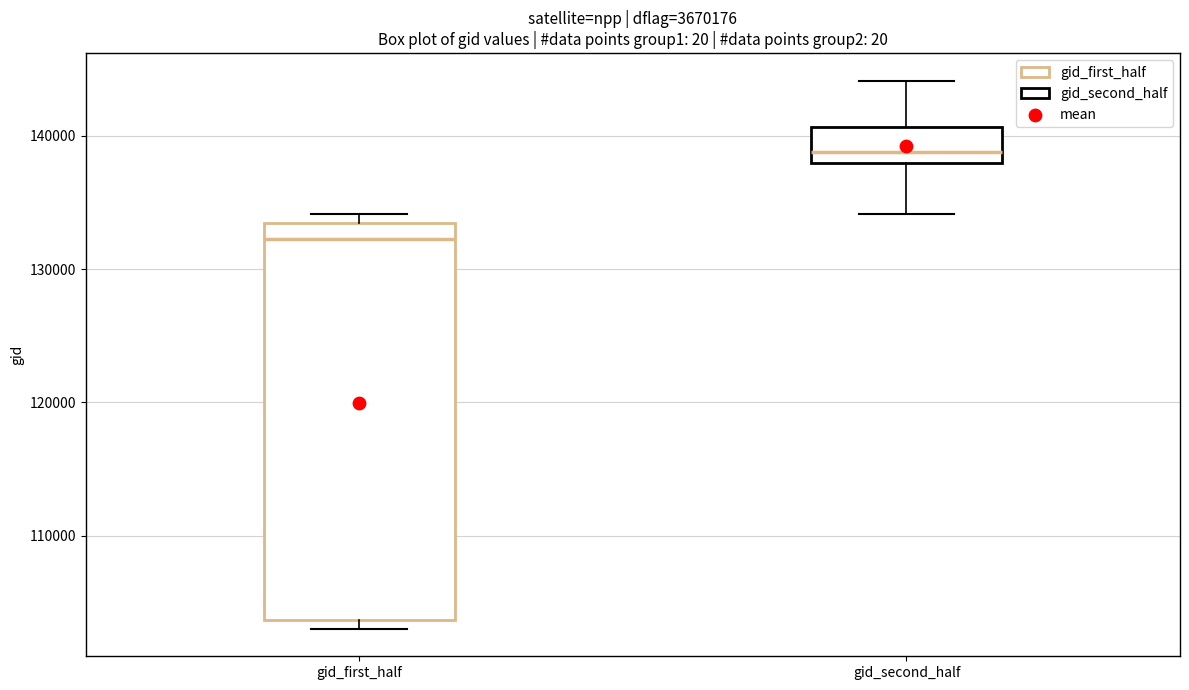

Which box's median line is the lowest?

gid_first_half